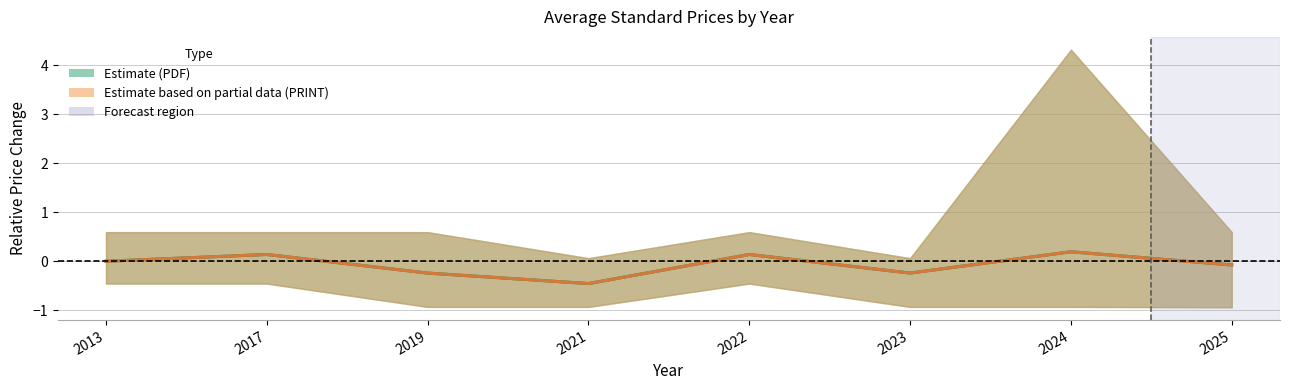

True or false: Estimate based on partial data (PRINT) and Estimate (PDF) intersect in this chart.

False